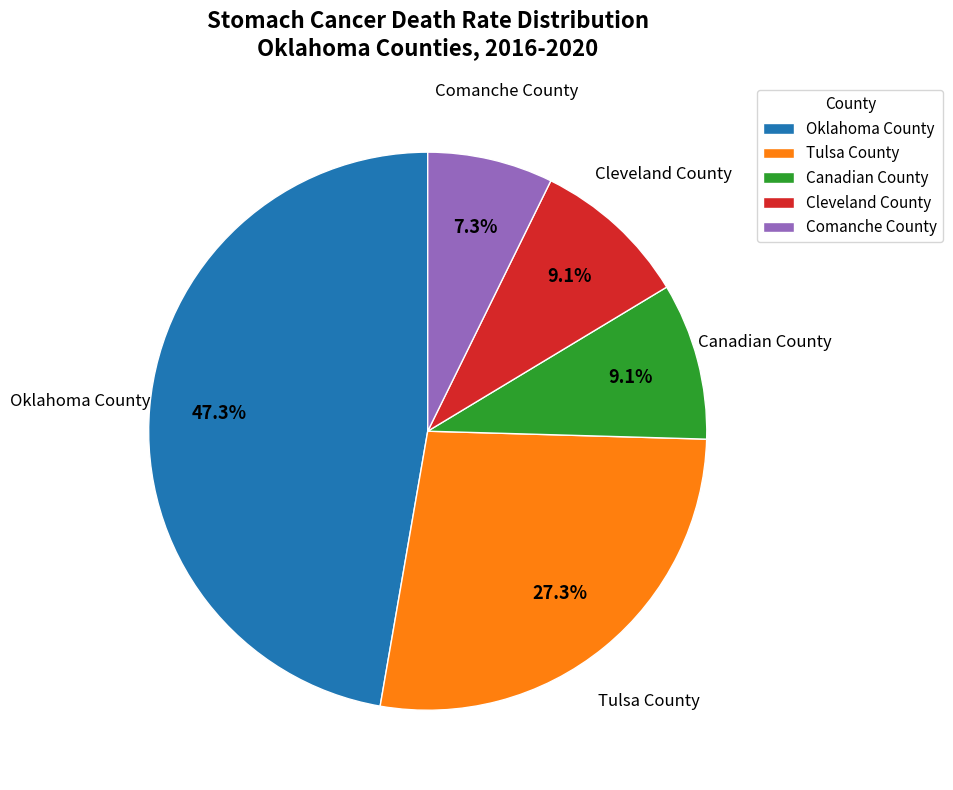

What percentage is the Tulsa County slice, to the nearest percent?

27%